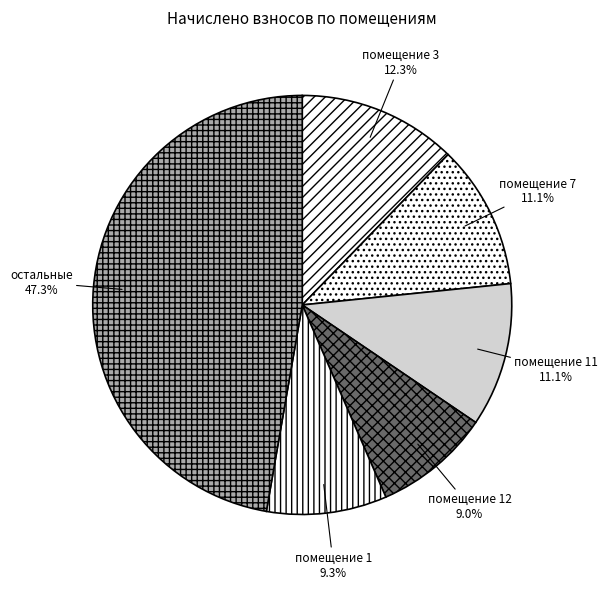

Is there any slice that represents more than half of the pie?

No